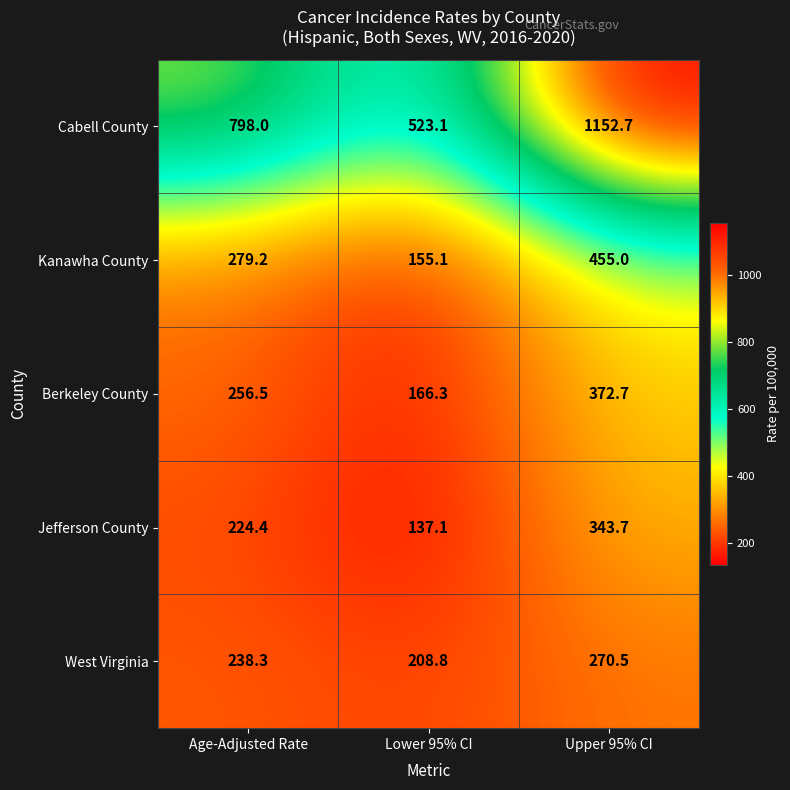

The Cabell County series shows 1152.7 at Upper 95% CI. True or false?

True